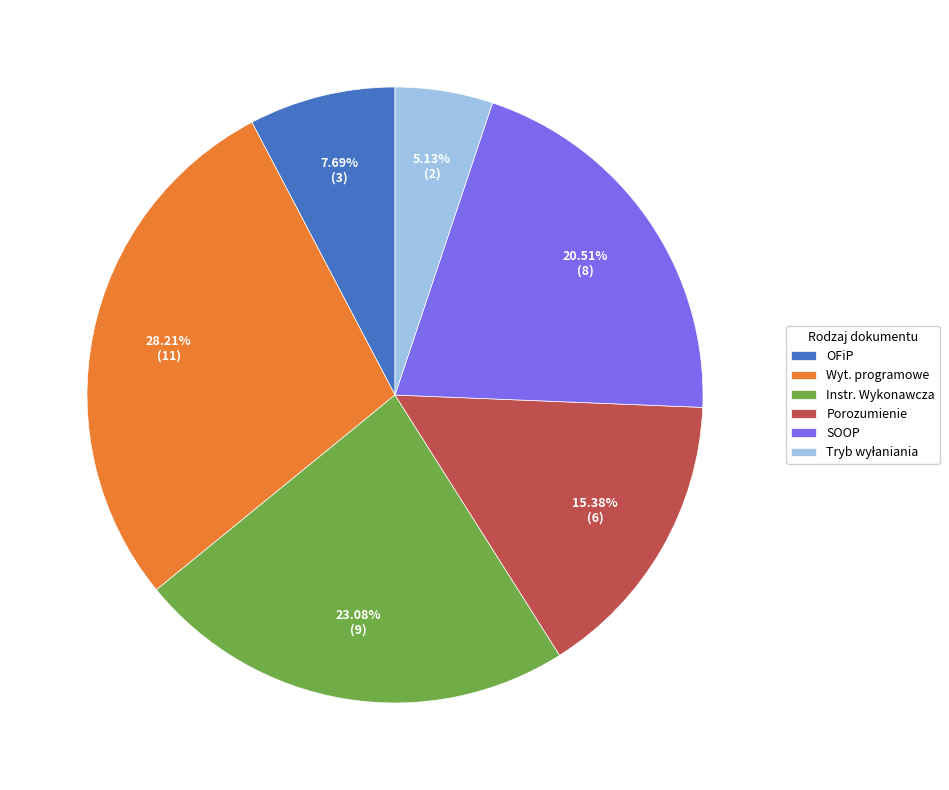

Does OFiP represent more than half of the total?

No